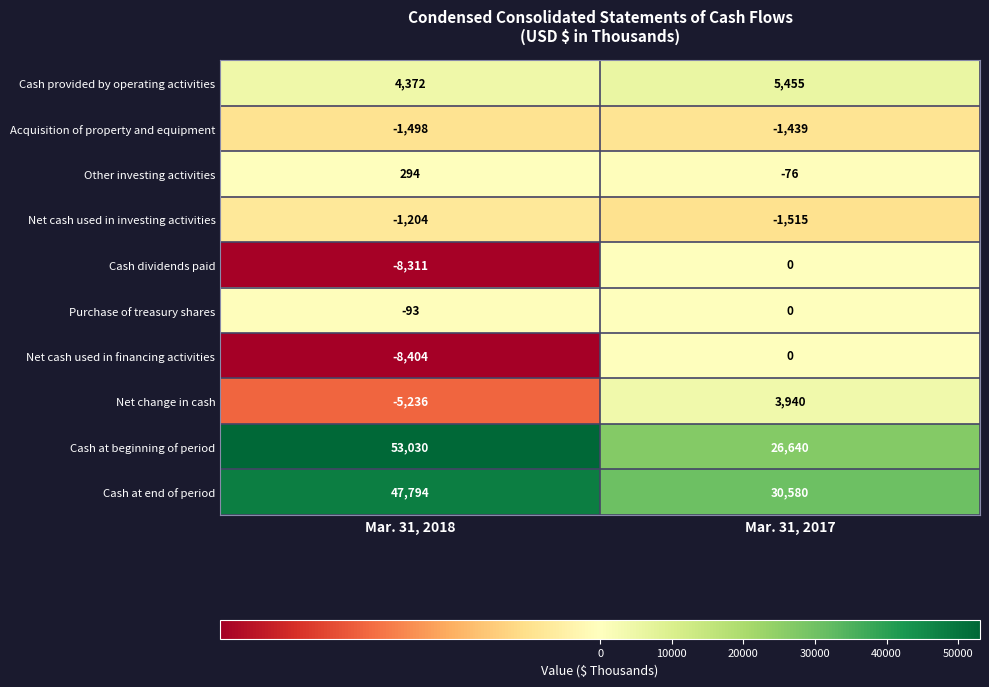

What is the approximate value of Net cash used in investing activities at Mar. 31, 2018?

-1204